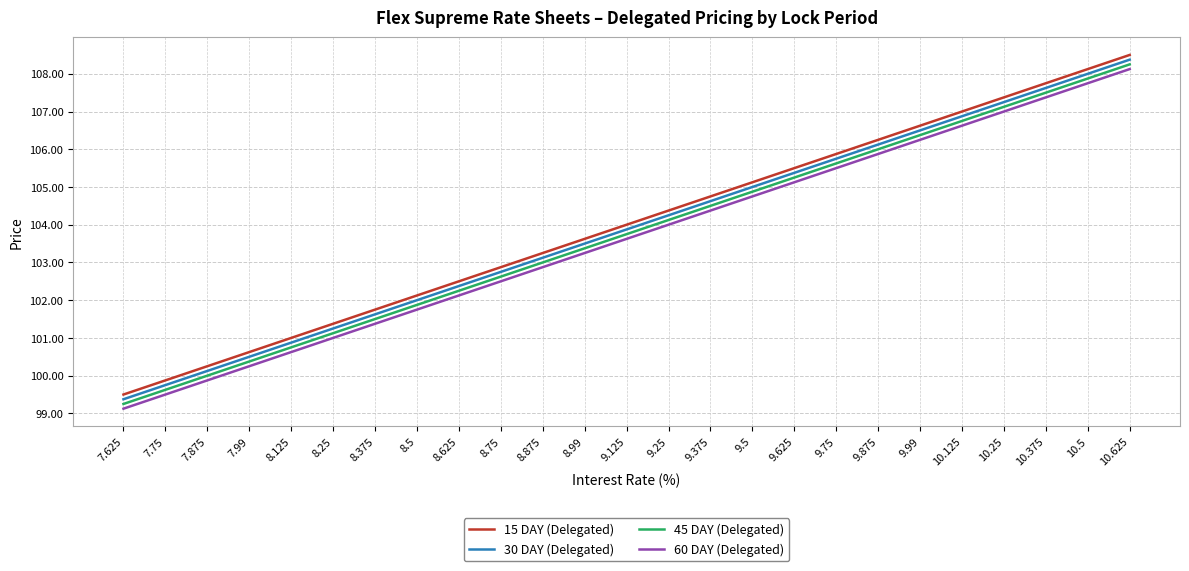

What is the spread (max minus min) of values at 9.5?

0.4